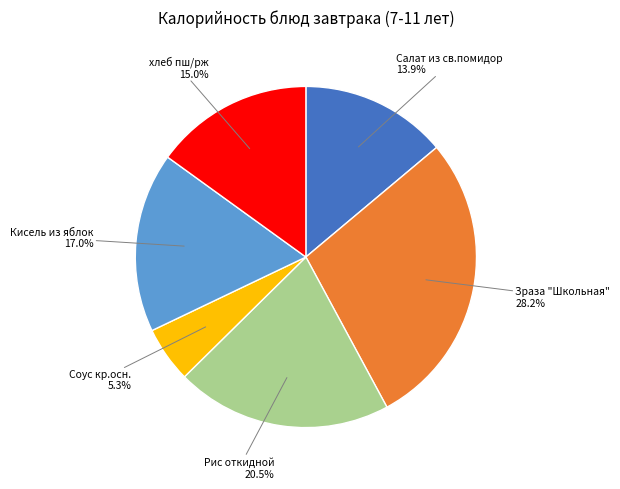

To the nearest percent, what is the combined percentage of Кисель из яблок and хлеб пш/рж?

32%